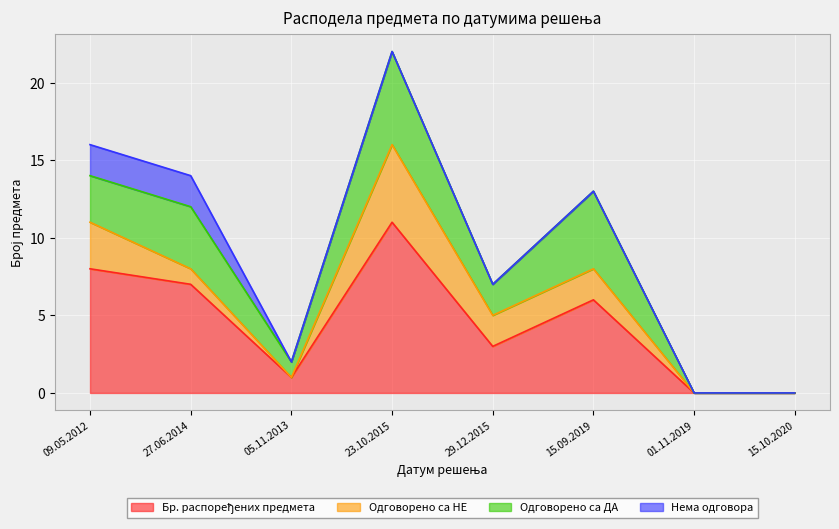

Reading left to right, what are all the values shown in this chart?

Бр. распоређених предмета: 09.05.2012=8	27.06.2014=7	05.11.2013=1	23.10.2015=11	29.12.2015=3	15.09.2019=6	01.11.2019=0	15.10.2020=0
Одговорено са НЕ: 09.05.2012=3	27.06.2014=1	05.11.2013=0	23.10.2015=5	29.12.2015=2	15.09.2019=2	01.11.2019=0	15.10.2020=0
Одговорено са ДА: 09.05.2012=3	27.06.2014=4	05.11.2013=1	23.10.2015=6	29.12.2015=2	15.09.2019=5	01.11.2019=0	15.10.2020=0
Нема одговора: 09.05.2012=2	27.06.2014=2	05.11.2013=0	23.10.2015=0	29.12.2015=0	15.09.2019=0	01.11.2019=0	15.10.2020=0